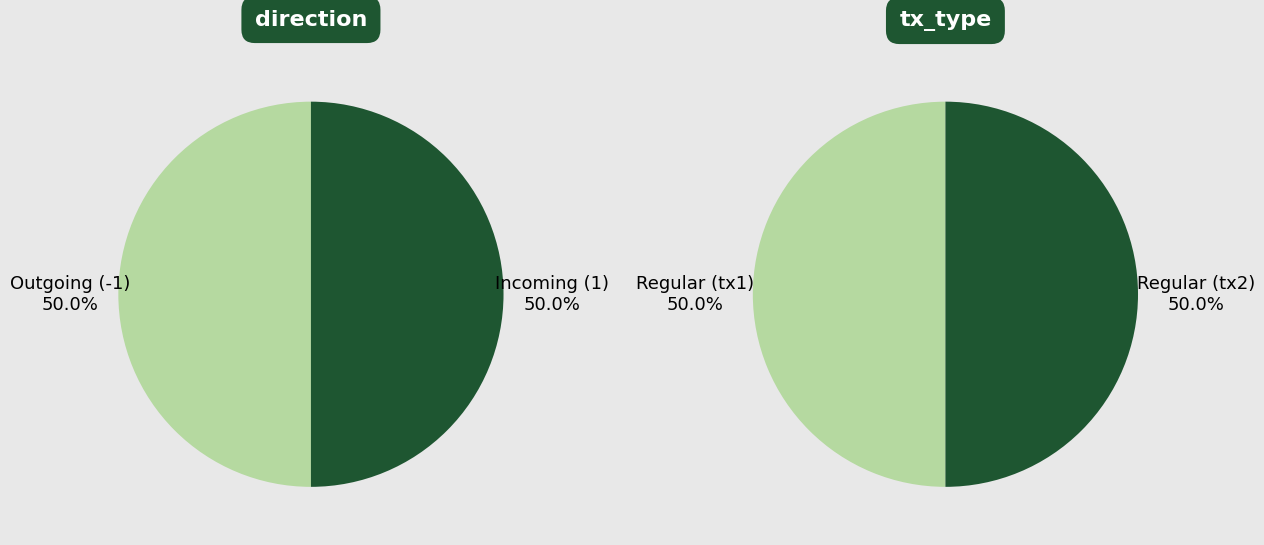

Is values_type the majority of the pie?

No